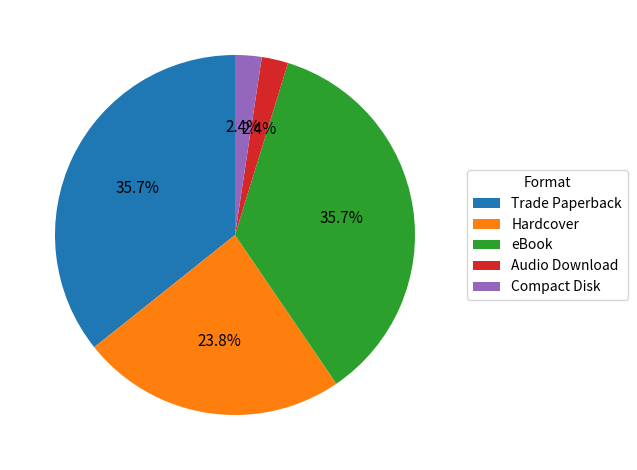

Count the number of slices in the pie.

5